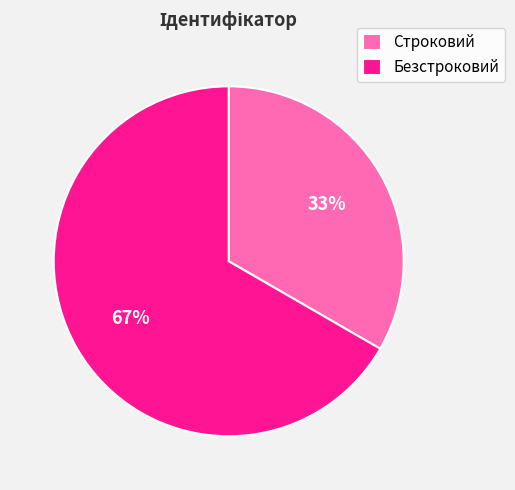

Which category has the biggest portion of the pie?

Безстроковий